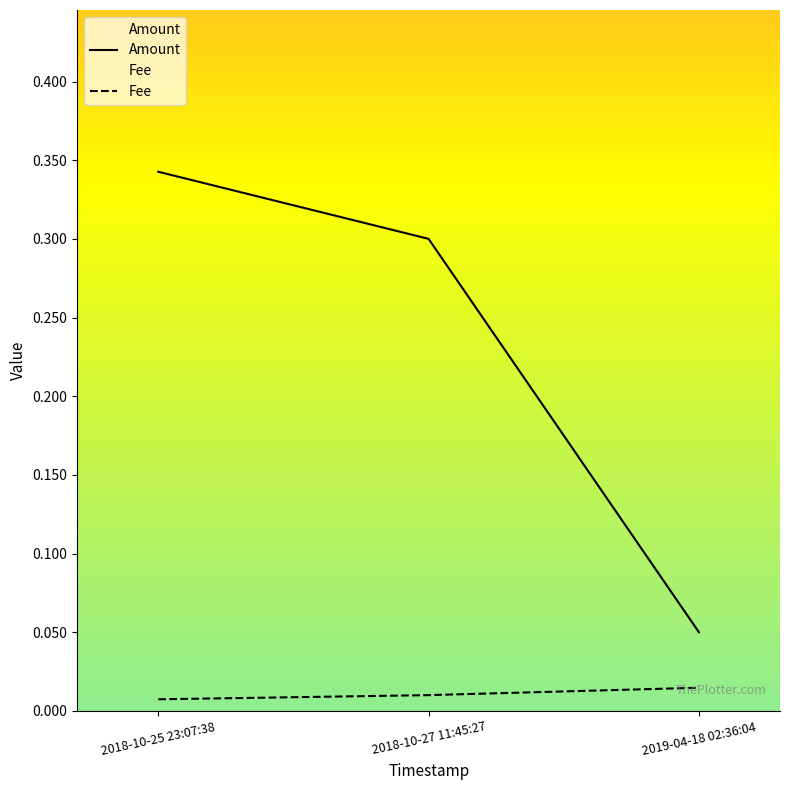

What is the value of the Amount point at the 3rd from the left?

0.1